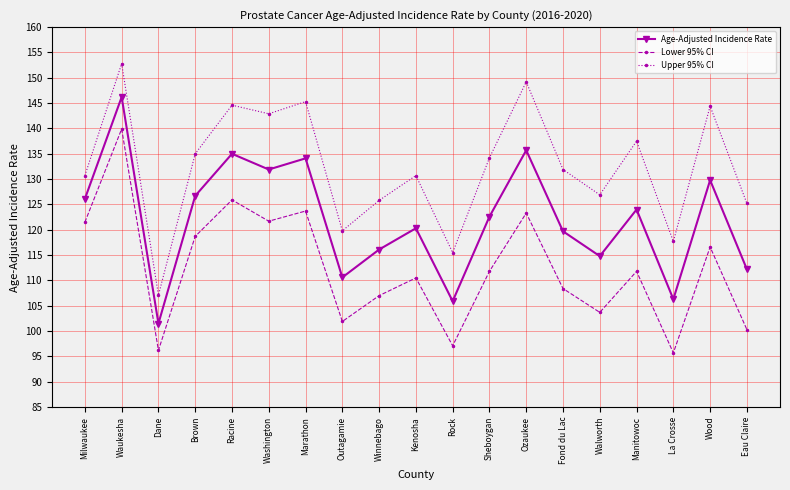

Which series has the largest total across all categories?

Upper 95% CI